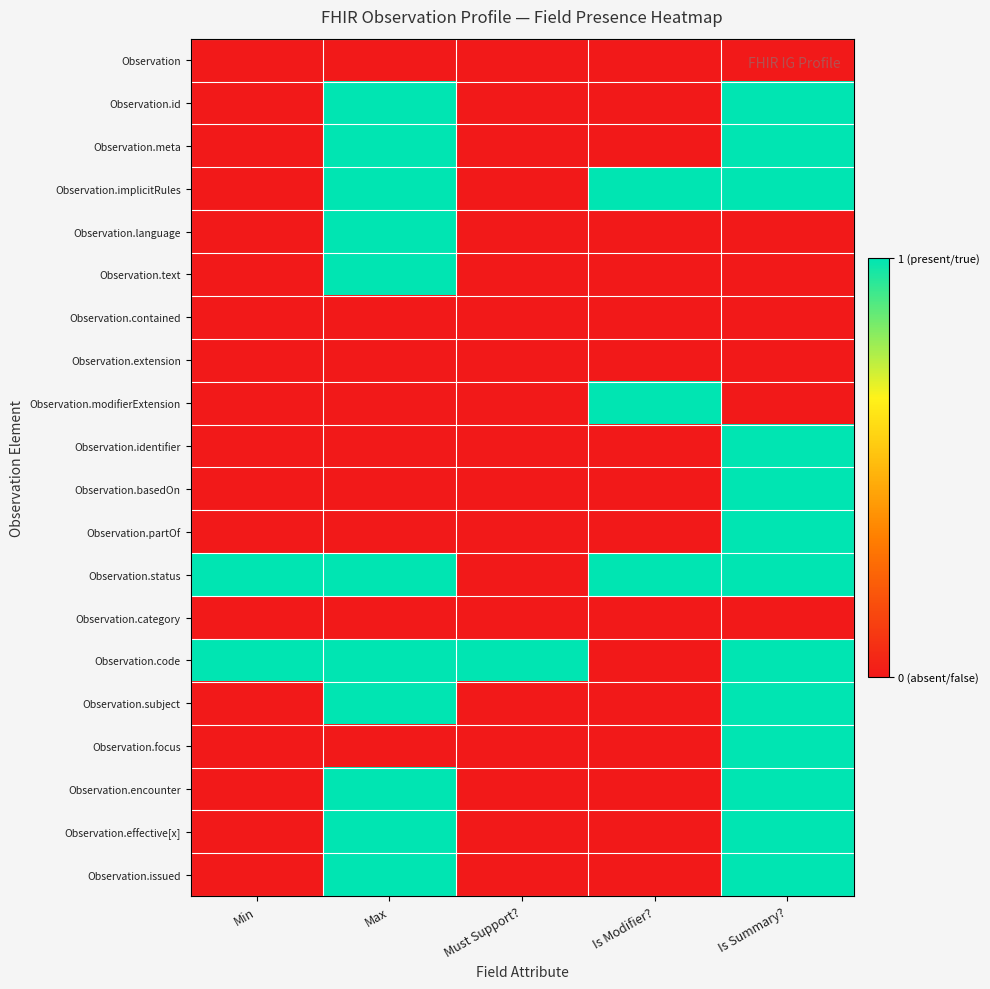

Which series has the largest total across all categories?

Observation.status